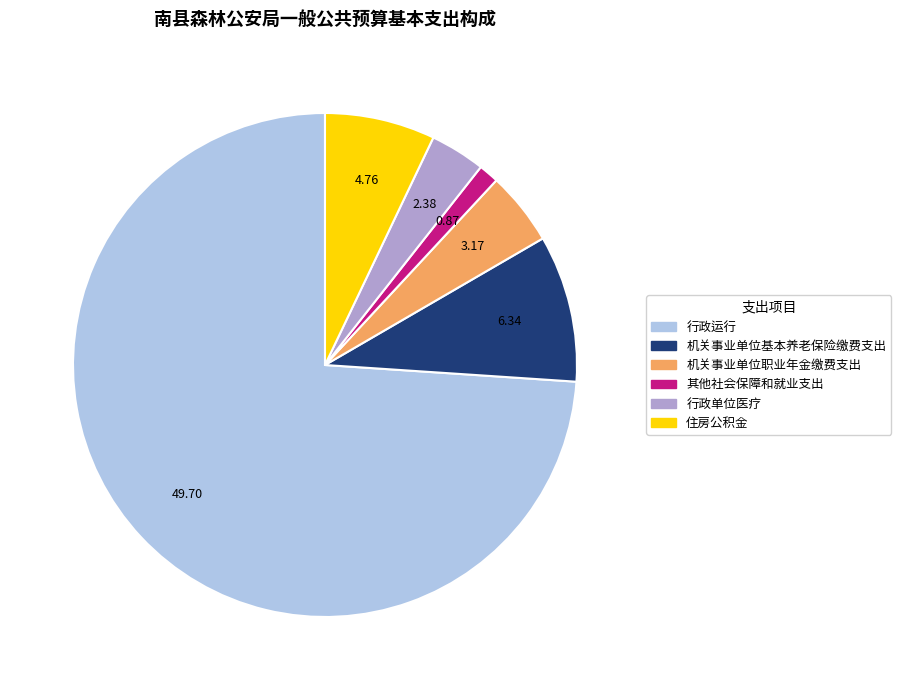

How many segments does this pie chart have?

6